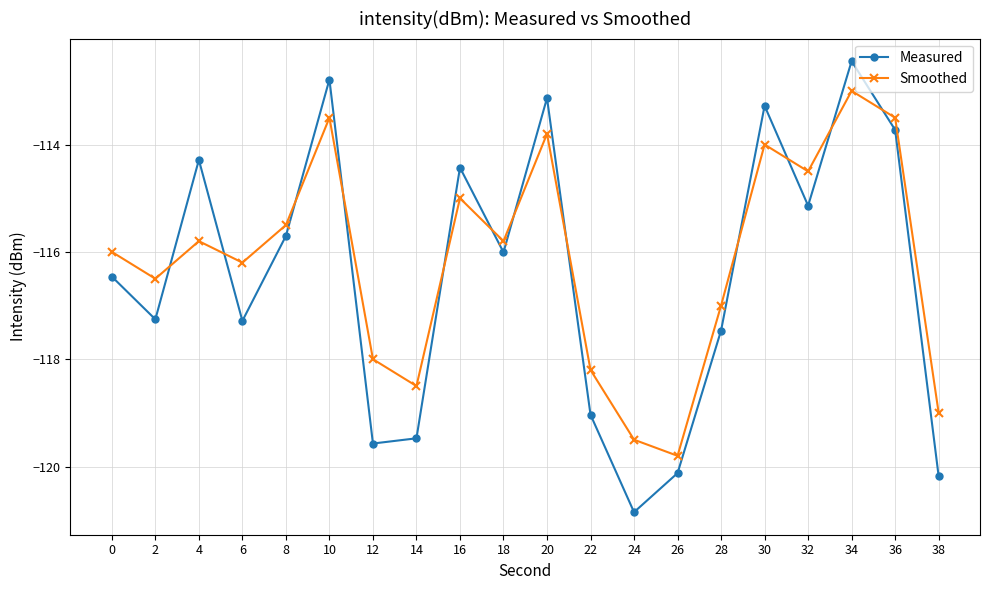

What is the total value across all series at 28?

-234.5